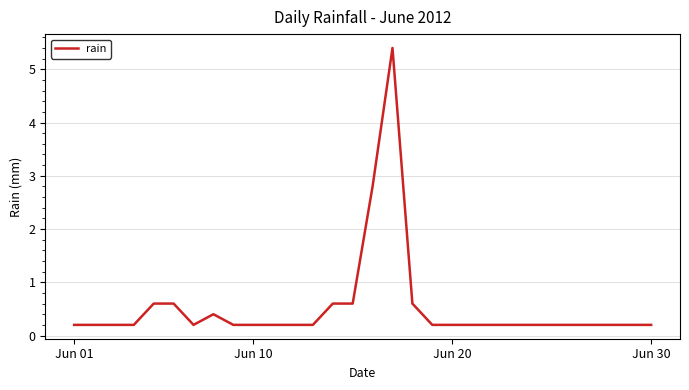

Does the chart have visible grid lines?

Yes